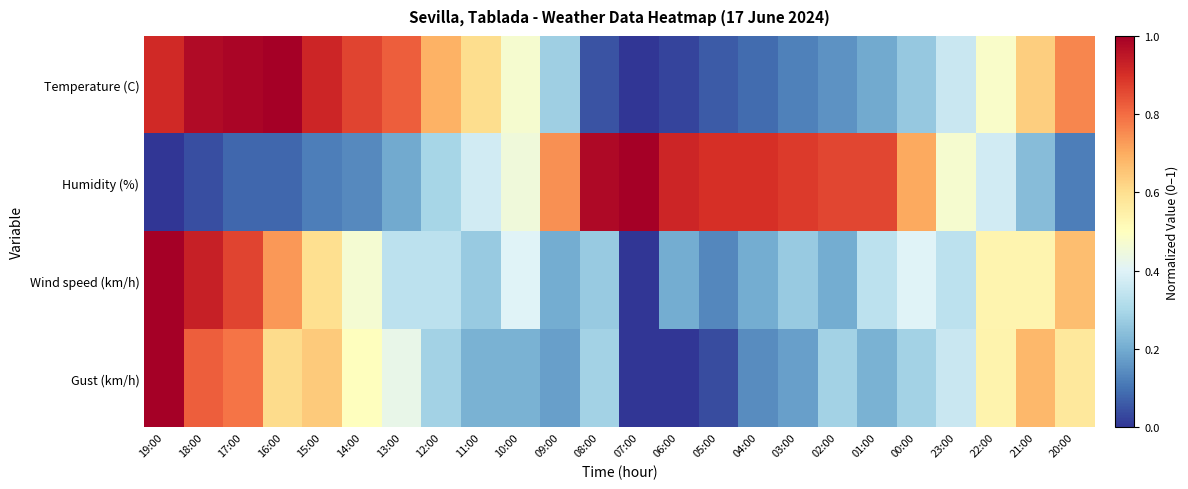

Reading right to left, extract all data points from this chart.

Temperature (C): 20:00=0.8	21:00=0.6	22:00=0.5	23:00=0.4	00:00=0.3	01:00=0.2	02:00=0.2	03:00=0.1	04:00=0.1	05:00=0.1	06:00=0.0	07:00=0.0	08:00=0.0	09:00=0.3	10:00=0.5	11:00=0.6	12:00=0.7	13:00=0.8	14:00=0.9	15:00=0.9	16:00=1.0	17:00=1.0	18:00=1.0	19:00=0.9
Humidity (%): 20:00=0.1	21:00=0.2	22:00=0.4	23:00=0.5	00:00=0.7	01:00=0.9	02:00=0.9	03:00=0.9	04:00=0.9	05:00=0.9	06:00=0.9	07:00=1.0	08:00=1.0	09:00=0.7	10:00=0.5	11:00=0.4	12:00=0.3	13:00=0.2	14:00=0.1	15:00=0.1	16:00=0.1	17:00=0.1	18:00=0.0	19:00=0.0
Wind speed (km/h): 20:00=0.7	21:00=0.5	22:00=0.5	23:00=0.3	00:00=0.4	01:00=0.3	02:00=0.2	03:00=0.3	04:00=0.2	05:00=0.1	06:00=0.2	07:00=0.0	08:00=0.3	09:00=0.2	10:00=0.4	11:00=0.3	12:00=0.3	13:00=0.3	14:00=0.5	15:00=0.6	16:00=0.7	17:00=0.9	18:00=0.9	19:00=1.0
Gust (km/h): 20:00=0.6	21:00=0.7	22:00=0.5	23:00=0.4	00:00=0.3	01:00=0.2	02:00=0.3	03:00=0.2	04:00=0.1	05:00=0.0	06:00=0.0	07:00=0.0	08:00=0.3	09:00=0.2	10:00=0.2	11:00=0.2	12:00=0.3	13:00=0.4	14:00=0.5	15:00=0.6	16:00=0.6	17:00=0.8	18:00=0.8	19:00=1.0